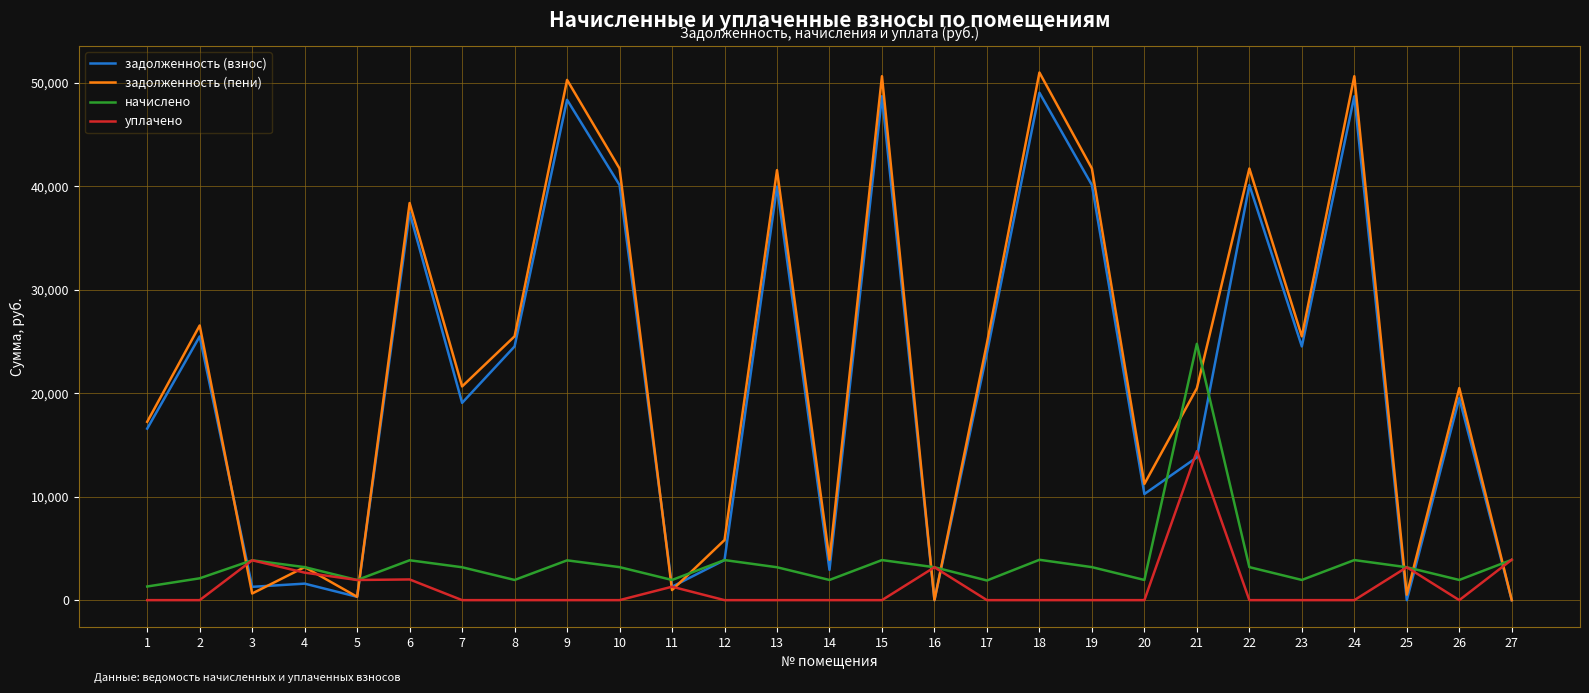

How many categories are shown in the chart?

27